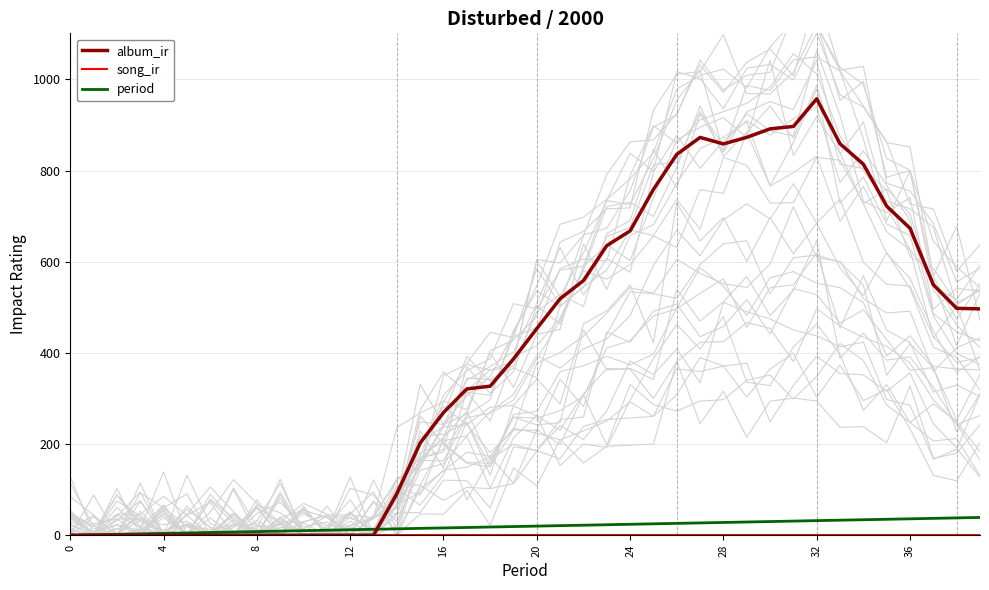

List the series in order of their peak value, highest first.

album_ir, period, song_ir